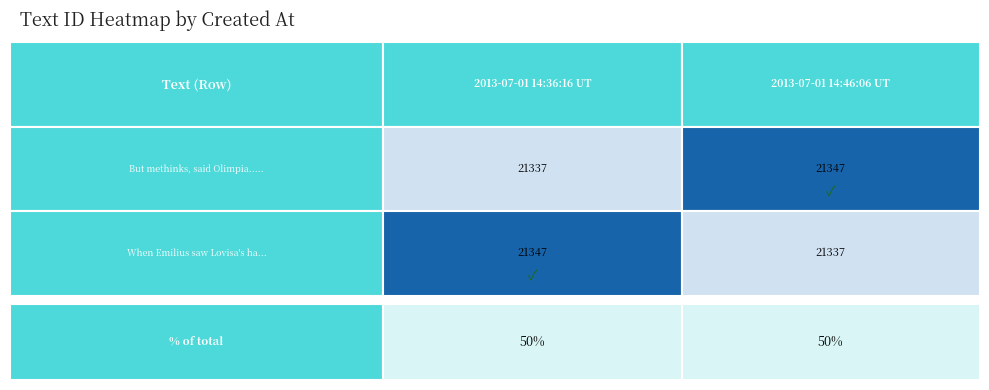

Count the 21347 values in the range 21337 to 21347.

2